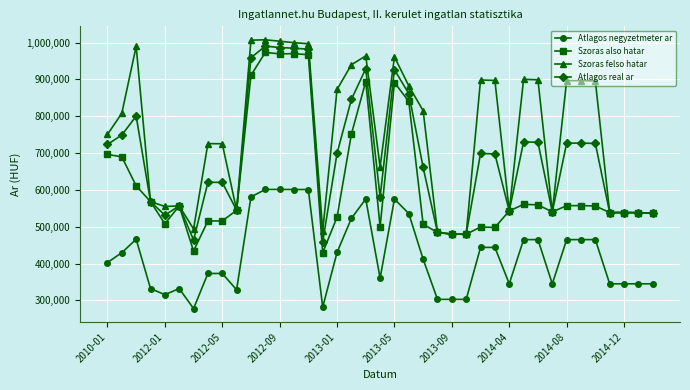

List the series in order of their overall mean, highest first.

Szoras felso hatar, Atlagos real ar, Szoras also hatar, Atlagos negyzetmeter ar